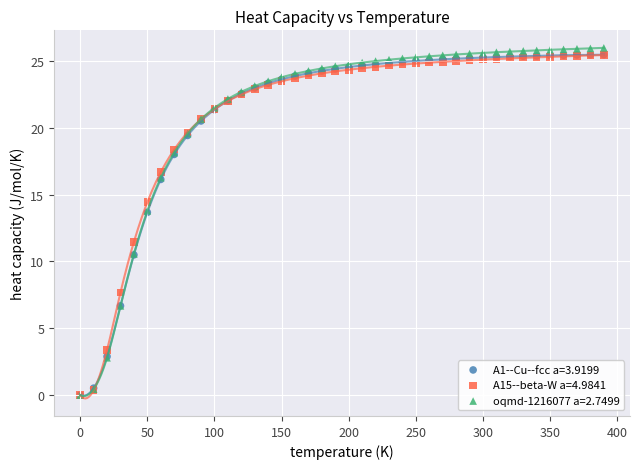

Across all series, what Y value is closest to 12?

11.5